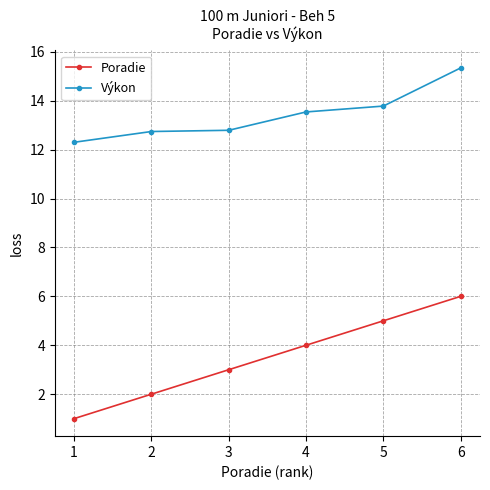

What is the sum of the Poradie values at 5 and 2?

7.0